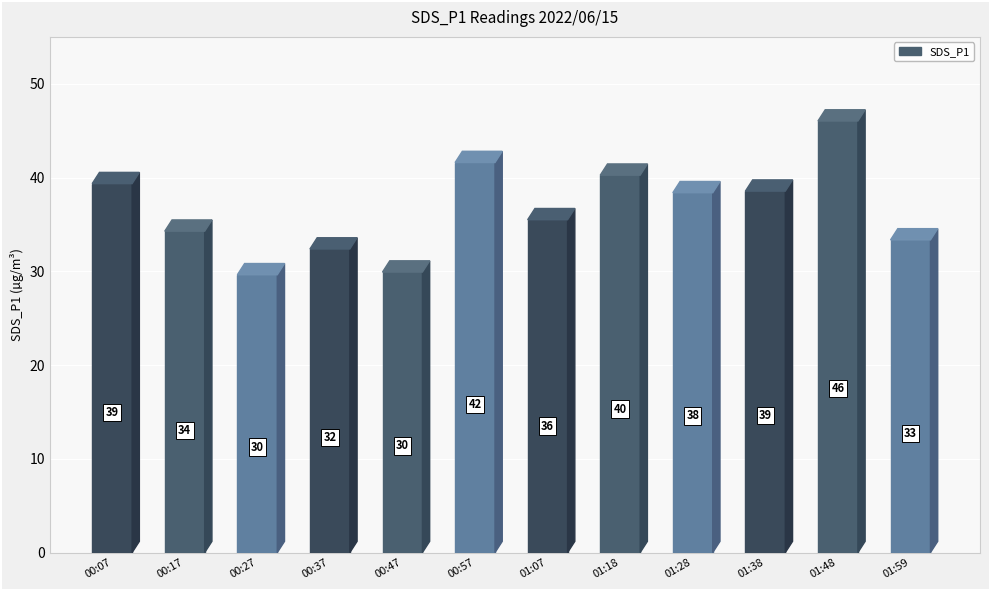

At which category does the chart reach its minimum across all series?

00:27